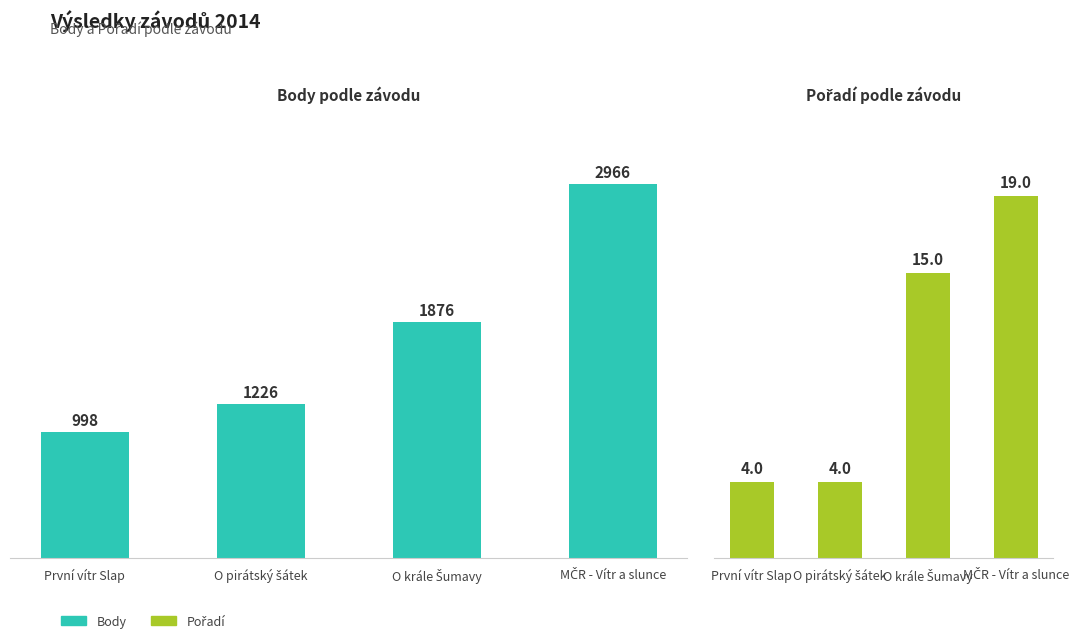

Reading left to right, transcribe all the data shown in this chart.

Body: 998	1226	1876	2966
Pořadí: 4	4	15	19